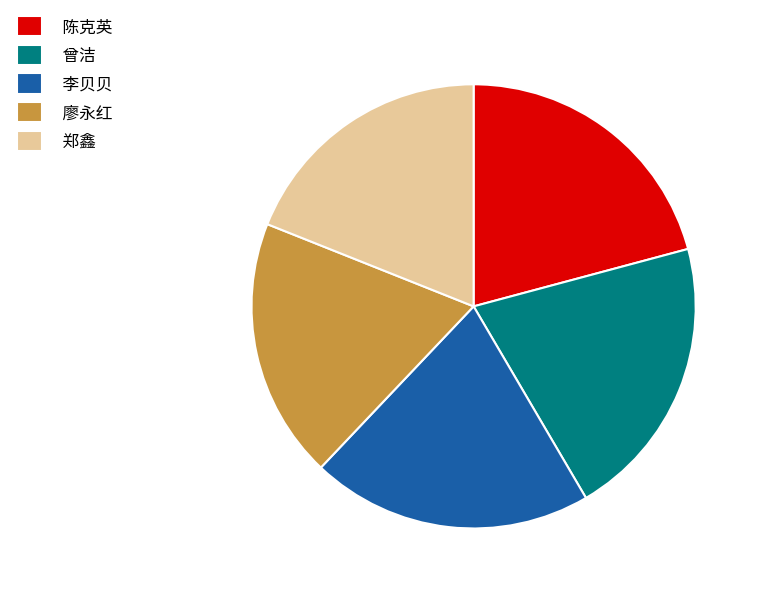

The 廖永红 slice represents 19% of the pie. True or false?

True